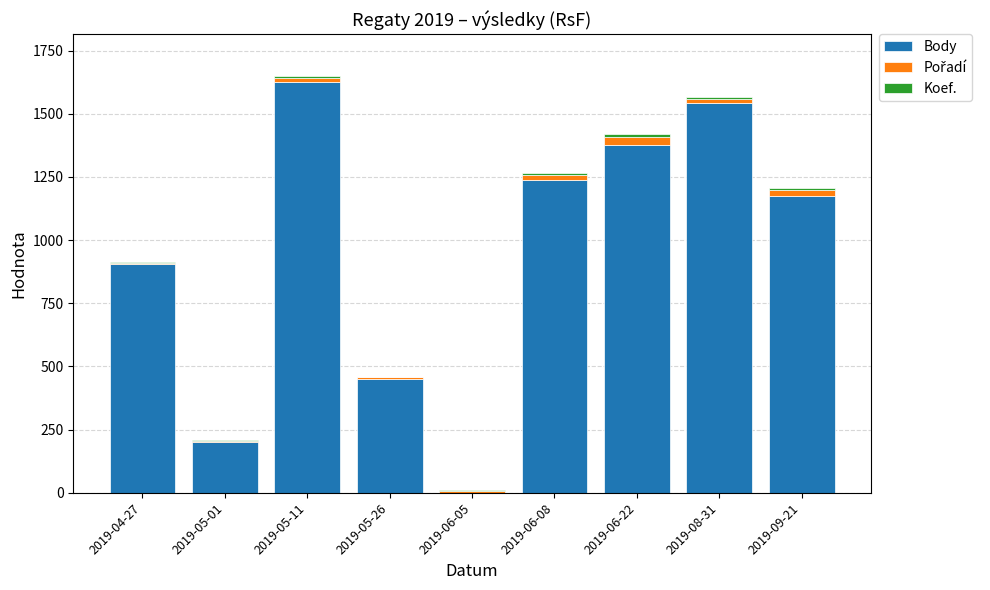

Where is Body nearest to the value 813?

2019-04-27